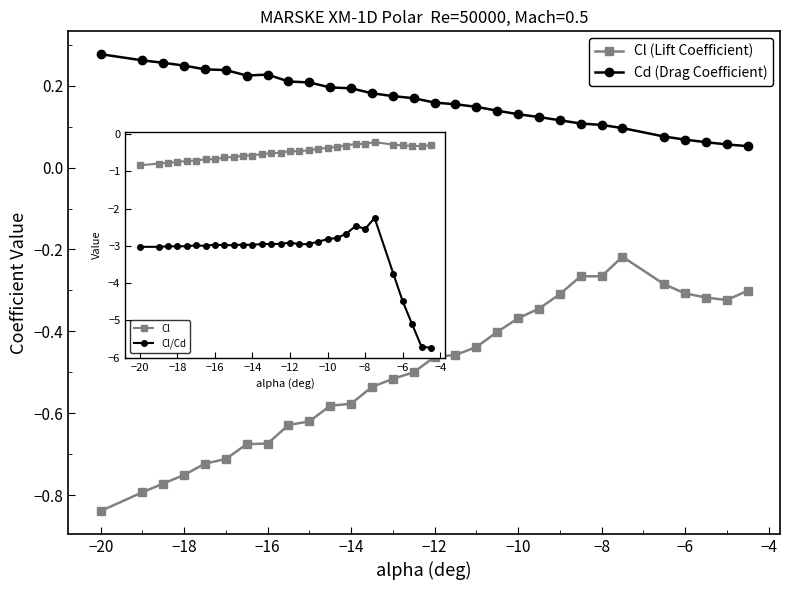

List the series in order of their overall mean, highest first.

Cd (Drag Coefficient), Cl (Lift Coefficient)